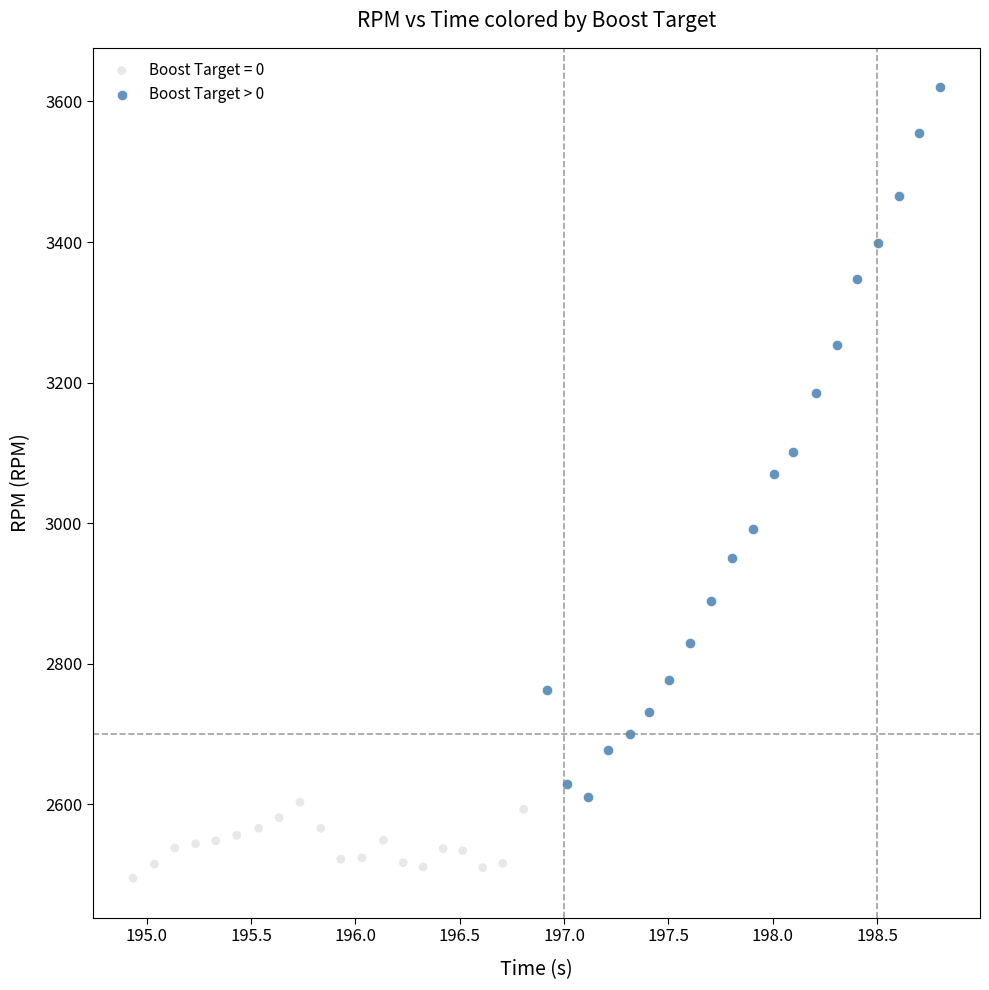

Which series has the largest Y range (max minus min)?

Boost Target > 0